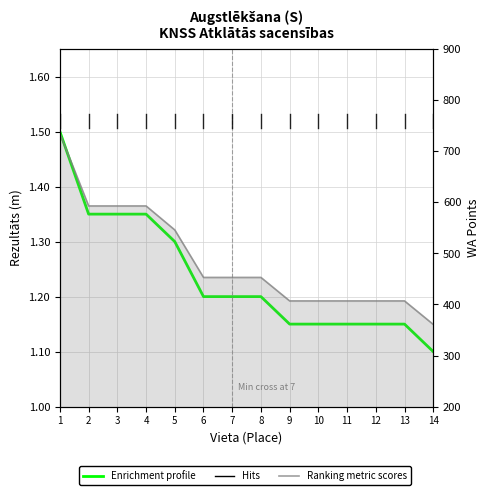

Rank the categories by Rezultāts (m) value from lowest to highest.

14, 9, 10, 11, 12, 13, 6, 7, 8, 5, 2, 3, 4, 1